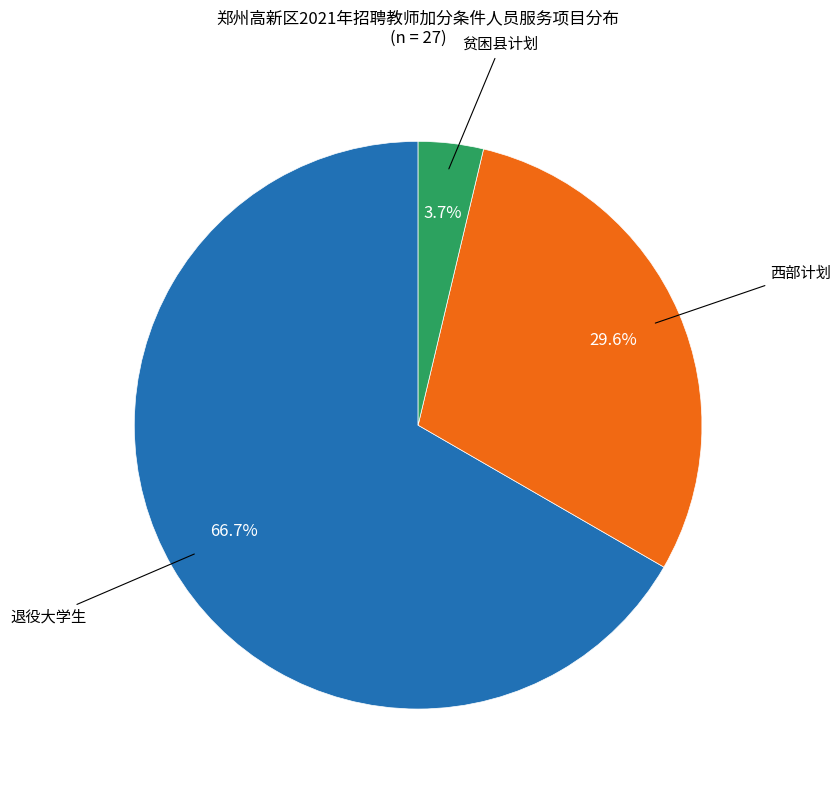

Does any single category account for the majority?

Yes